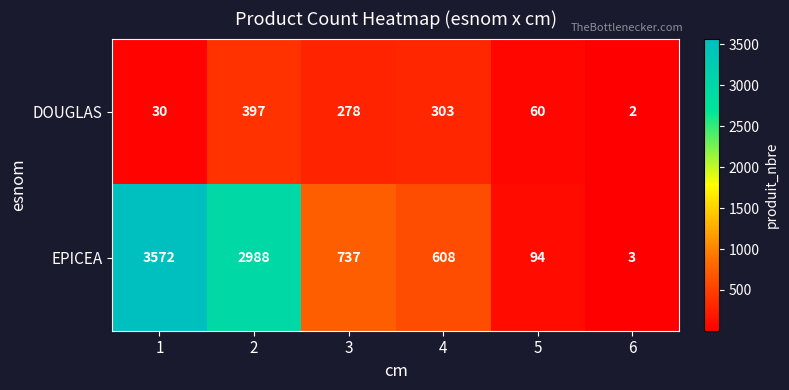

Count the number of data series in this chart.

2